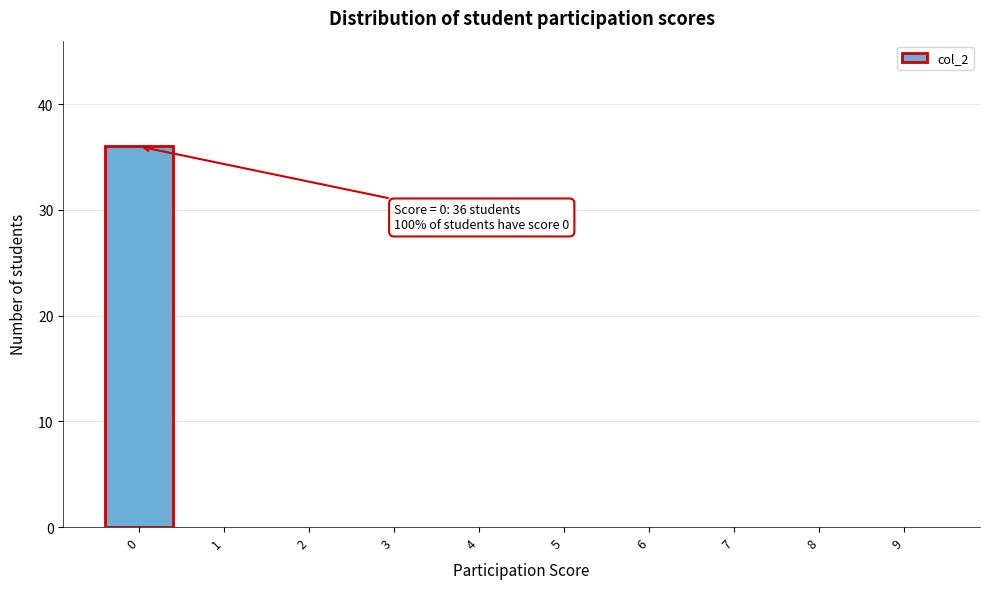

Reading right to left, what are all the values shown in this chart?

9=0	8=0	7=0	6=0	5=0	4=0	3=0	2=0	1=0	0=36